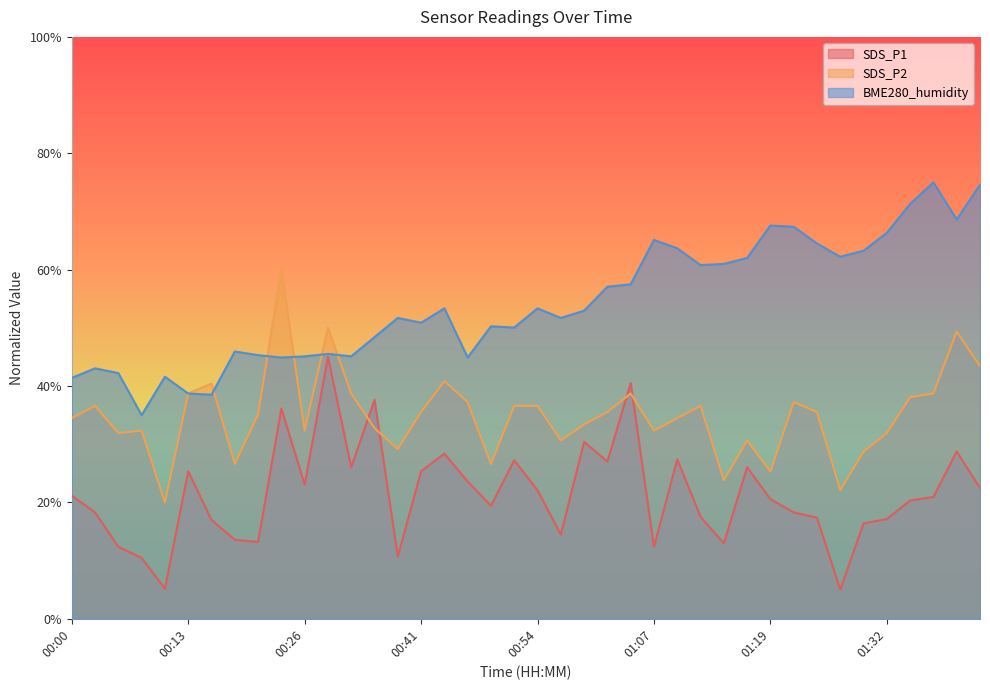

What is the difference between the maximum and minimum values in the SDS_P1 series?

40.0